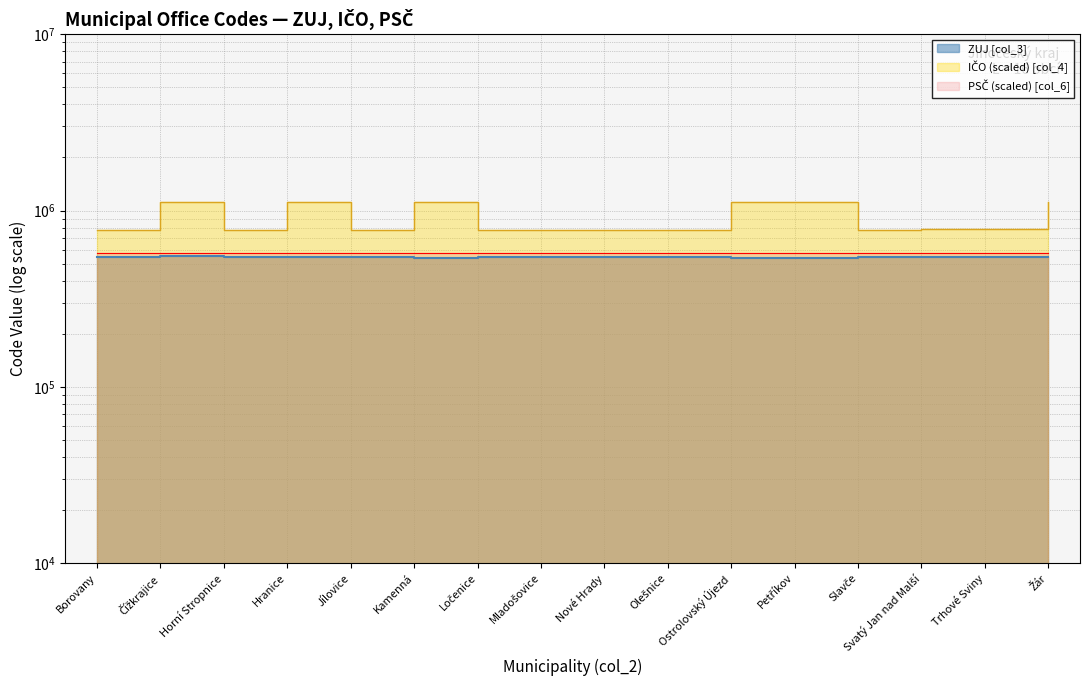

What is the ratio of the value at Žár to the value at Jílovice?

1.0